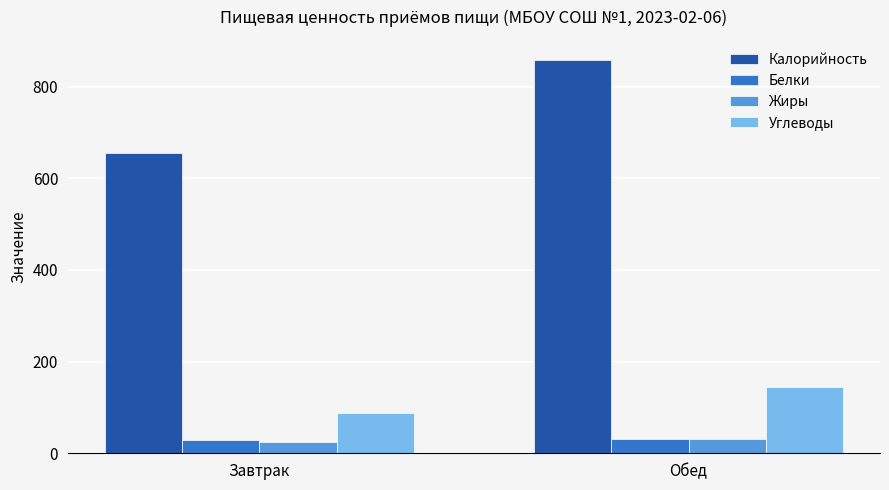

True or false: Калорийность has a value of 269.3 at Завтрак.

False